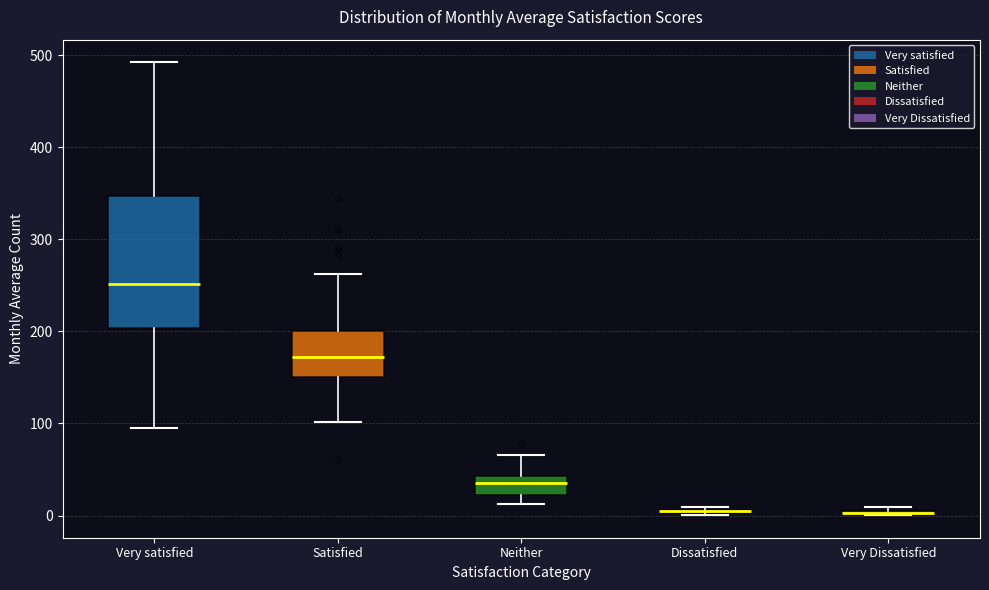

Reading left to right, transcribe this box plot: for each box, give where its median line is, the range the box spans, and where its two whiskers end, as read against the y-axis. The values are not printed on the chart, so give them approximately, as read against the axis.

Very satisfied: median 250, box 200 to 350, whiskers 100 to 490
Satisfied: median 170, box 150 to 200, whiskers 100 to 260
Neither: median 40 (inside the box), box 20 to 40, whiskers 10 to 70
Dissatisfied: box collapsed to a line at 0, whiskers 0 to 10
Very Dissatisfied: box collapsed to a line at 0, whiskers 0 to 10